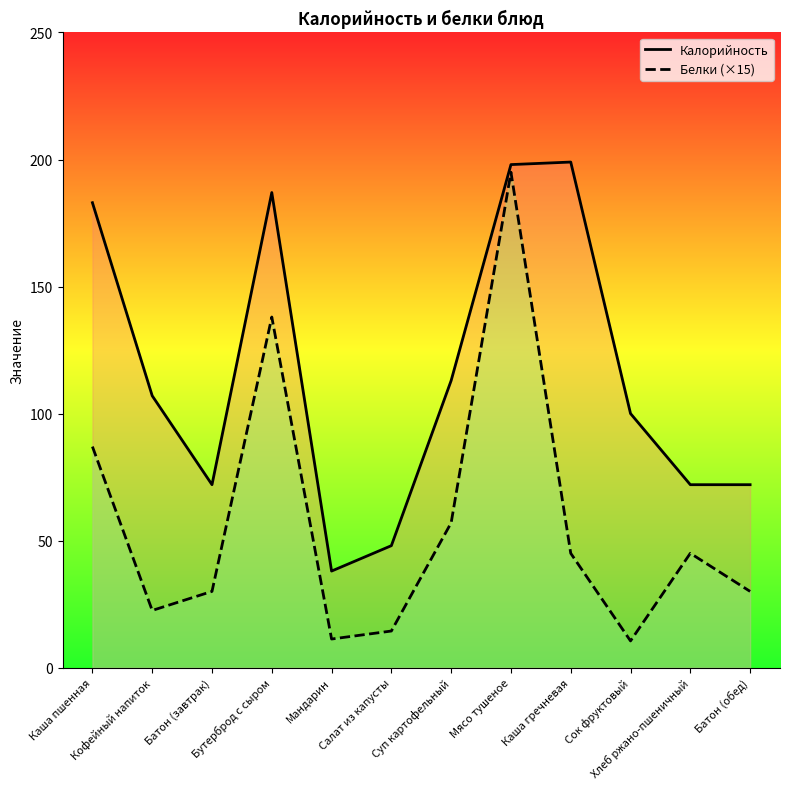

True or false: Калорийность and Белки (×15) cross at least once.

False